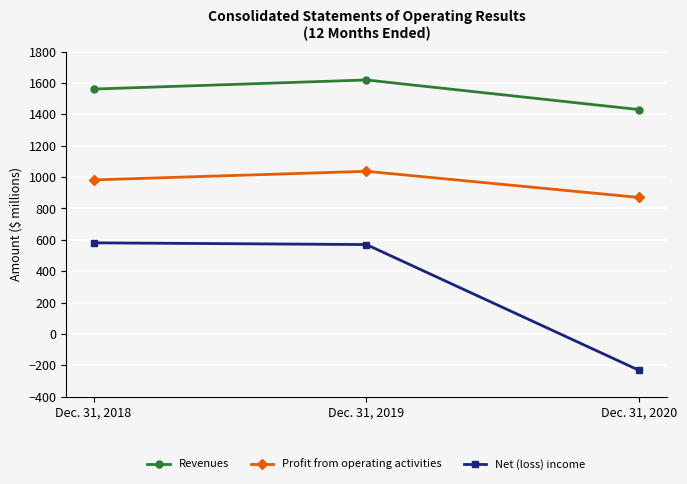

What is the value of the Profit from operating activities point at the 2nd from the left?

1037